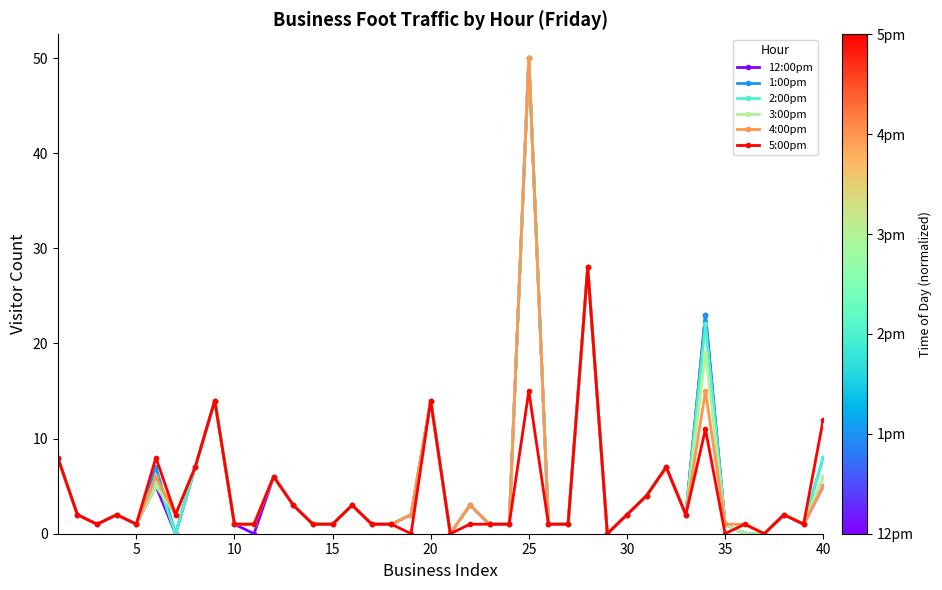

Count the number of categories in the chart.

40